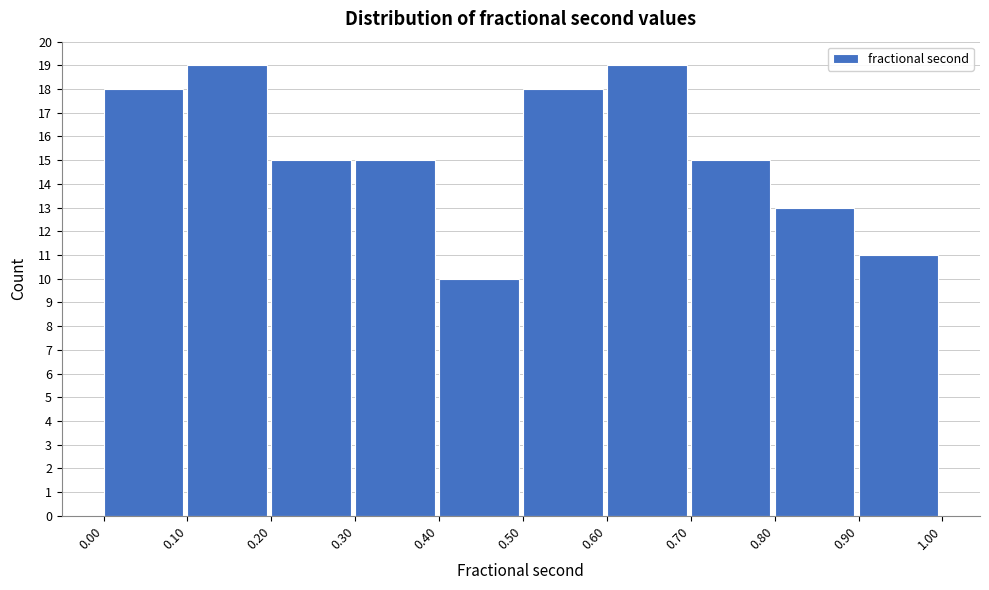

Reading left to right, list every bar in this chart as the range it spans on the x-axis followed by its height. The values are not printed on the chart, so give them approximately, as read against the axis.

0.00 to 0.10: 18
0.10 to 0.20: 19
0.20 to 0.30: 15
0.30 to 0.40: 15
0.40 to 0.50: 10
0.50 to 0.60: 18
0.60 to 0.70: 19
0.70 to 0.80: 15
0.80 to 0.90: 13
0.90 to 1.00: 11